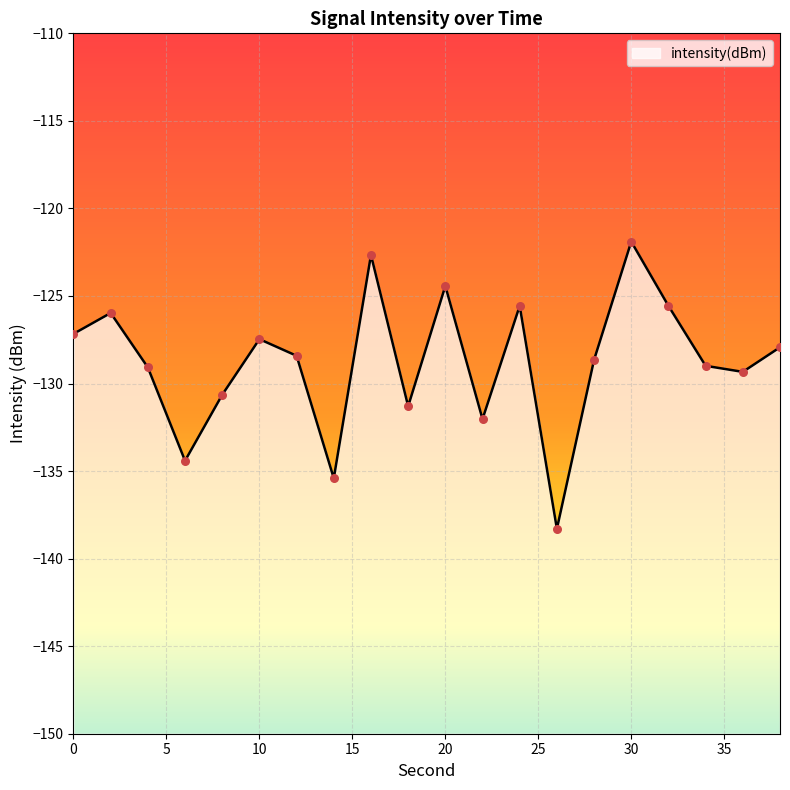

What is the change in value from 12 to 34?

-0.6